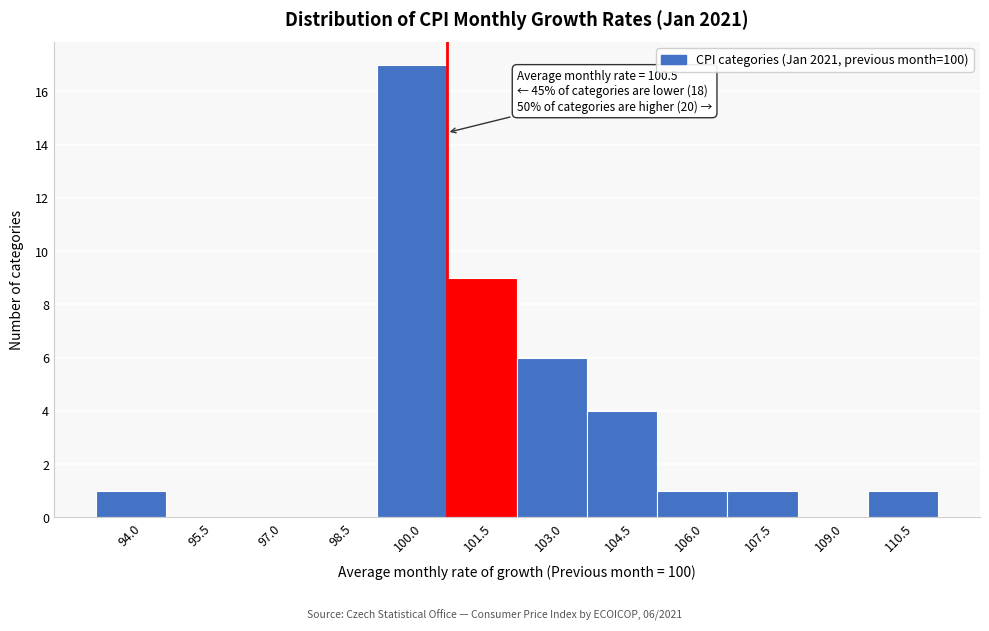

Over which range of the x-axis is the bar tallest?

99.0 to 100.5